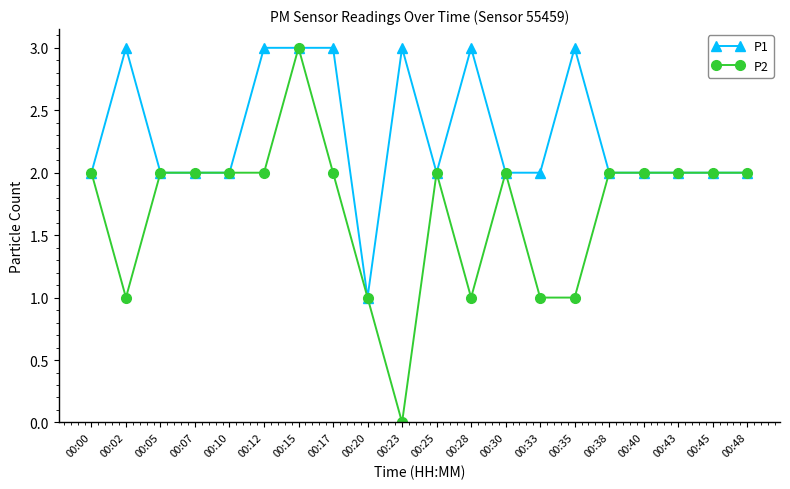

Which category has the lowest value across all series?

00:23